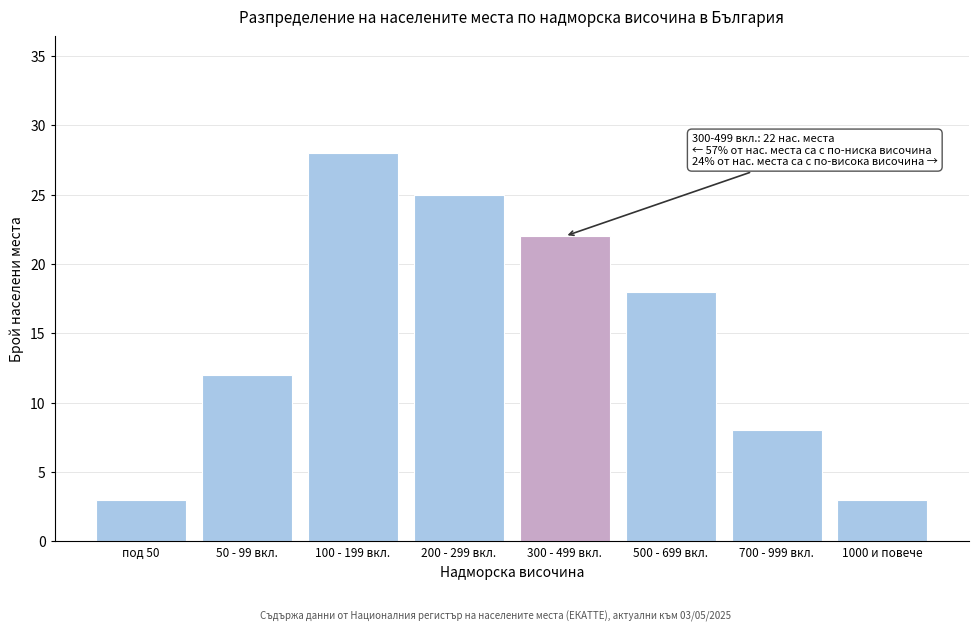

Reading left to right, transcribe all the data shown in this chart.

3	12	28	25	22	18	8	3